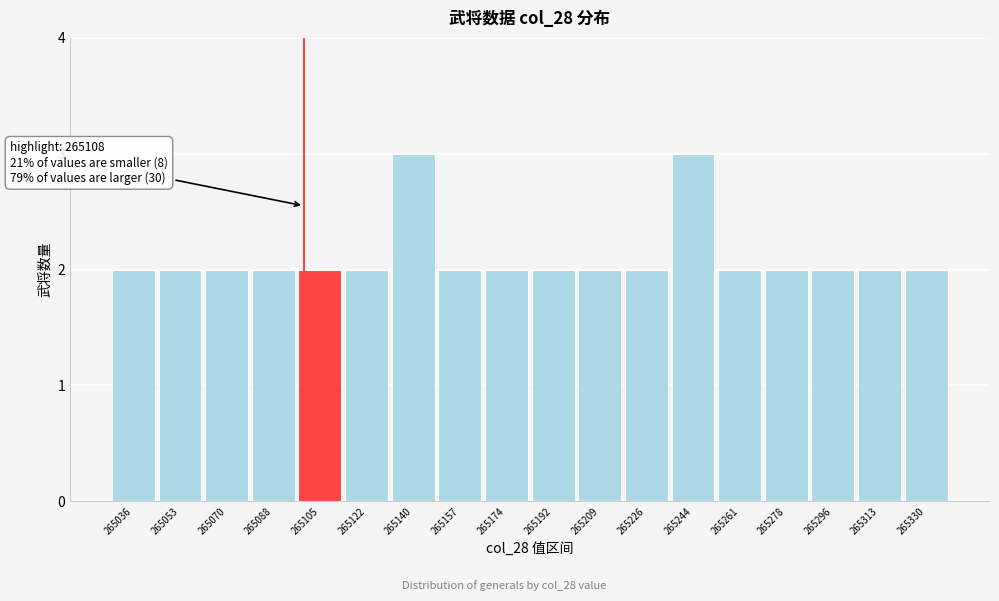

Reading left to right, transcribe all the data shown in this chart.

2	2	2	2	2	2	3	2	2	2	2	2	3	2	2	2	2	2